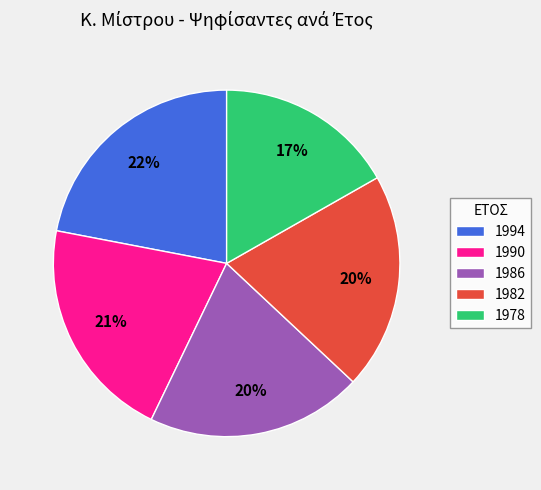

What is the largest slice in the pie chart?

1994